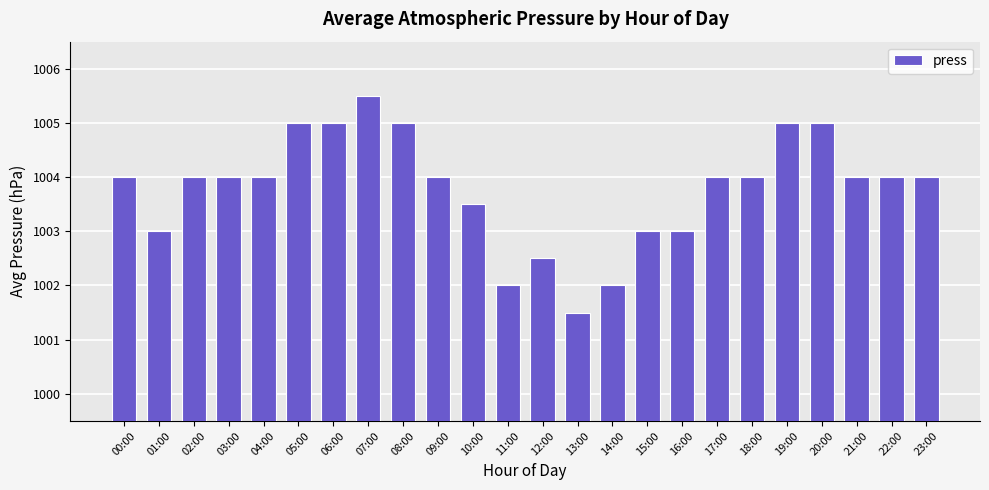

How many bars are there in total?

24